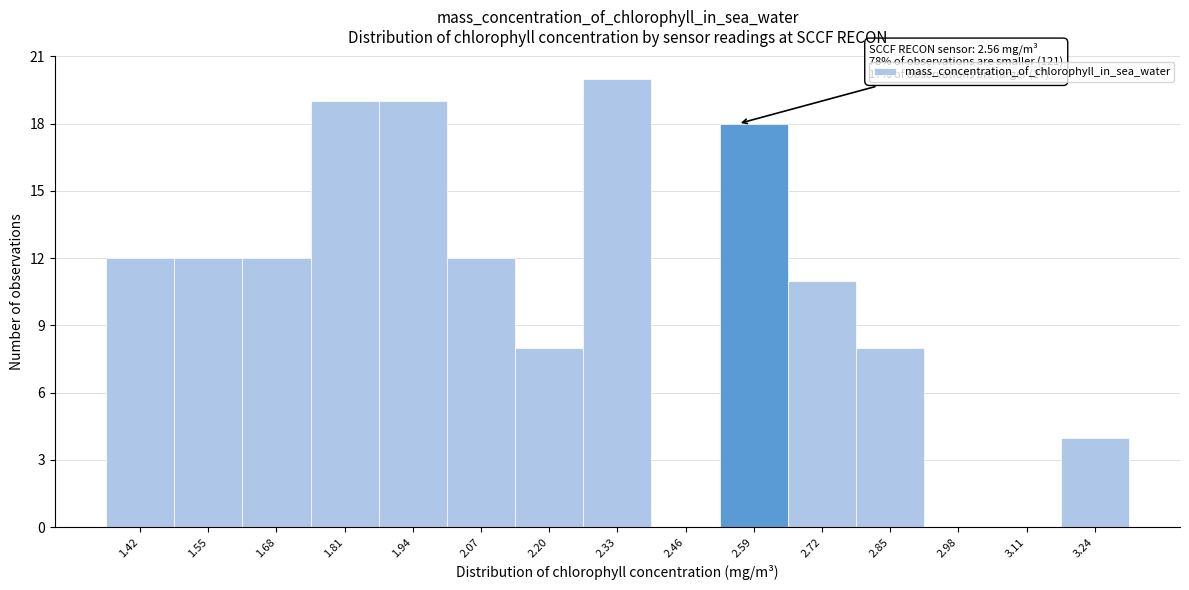

Which range on the x-axis has the tallest bar?

2.265 to 2.395